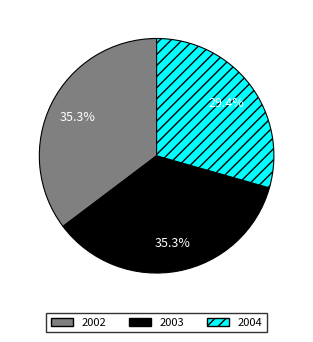

What portion of the pie excludes 2004?

70.6%